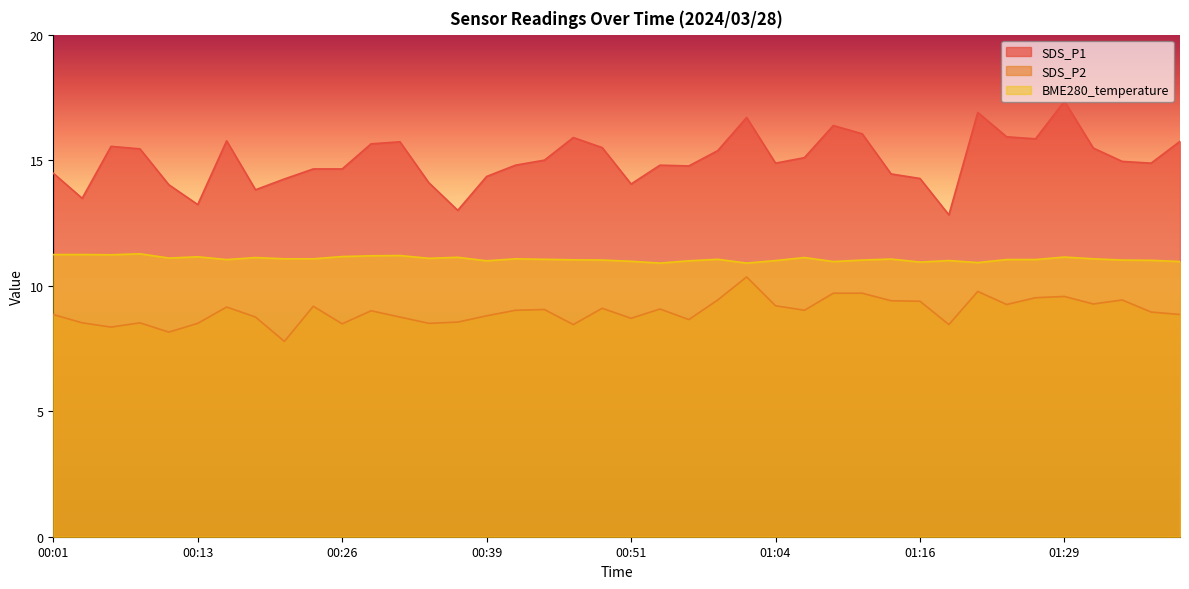

List the labels in order of SDS_P1 value, largest first.

01:29, 01:21, 01:01, 01:09, 01:11, 01:24, 00:46, 01:26, 00:16, 01:39, 00:31, 00:29, 00:06, 00:49, 01:31, 00:08, 00:59, 01:06, 00:44, 01:34, 01:04, 01:36, 00:41, 00:54, 00:56, 00:23, 00:26, 00:01, 01:14, 00:39, 01:16, 00:21, 00:34, 00:51, 00:11, 00:18, 00:03, 00:13, 00:36, 01:19